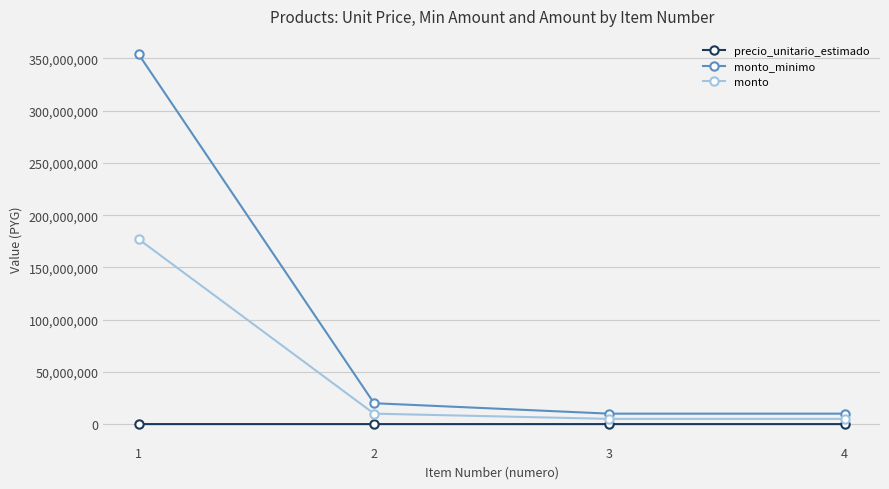

Which label corresponds to the largest value in the chart?

1